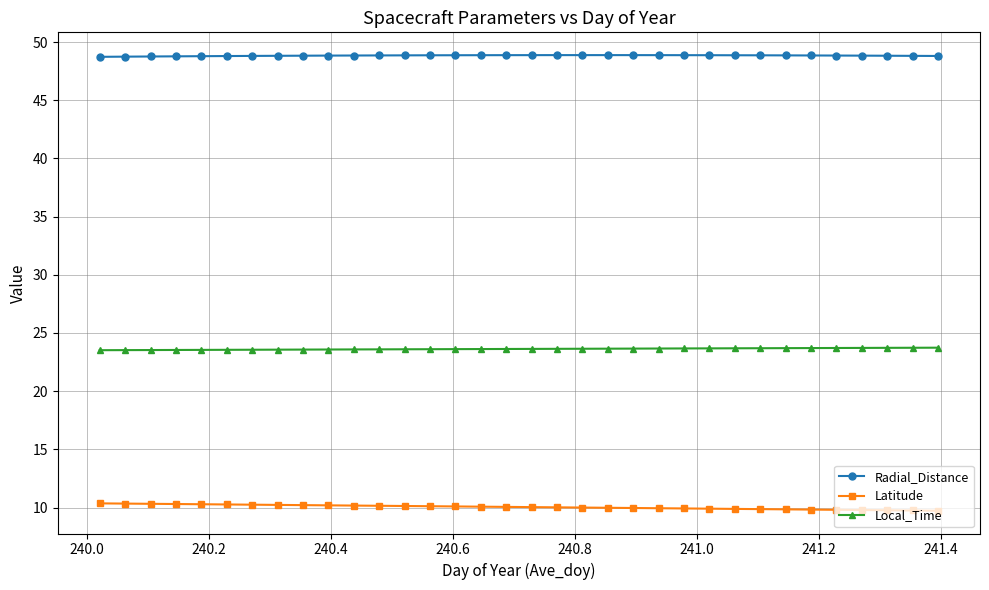

What is the value of the Latitude point at the 33rd from the left?

9.7